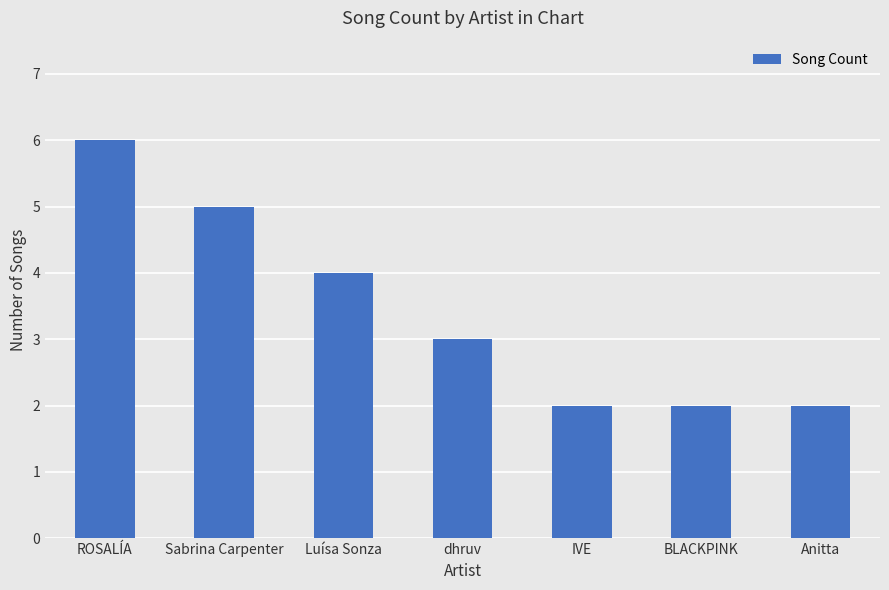

Where is the data nearest to the value 4?

Luísa Sonza